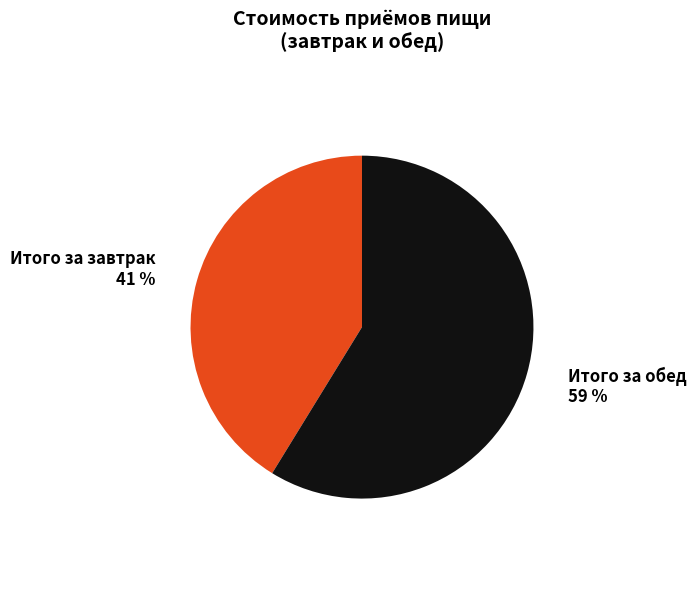

Which slice represents more than half of the pie?

Итого за обед